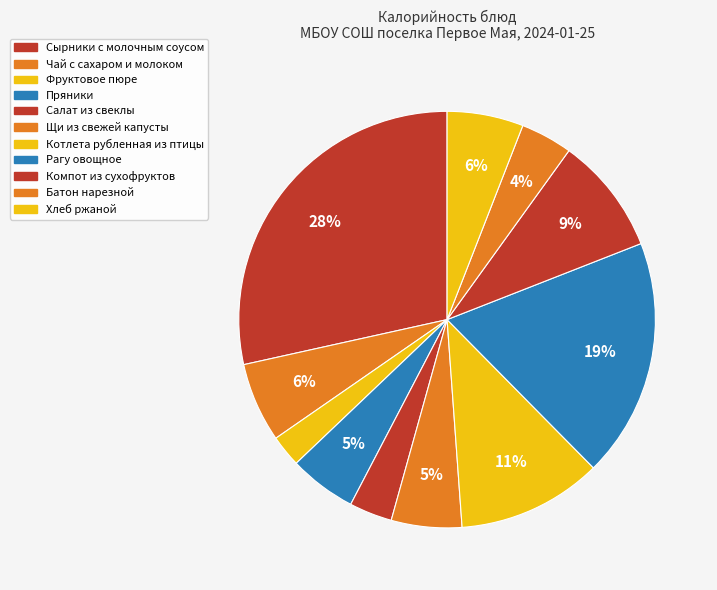

How many slices are in this pie chart?

11